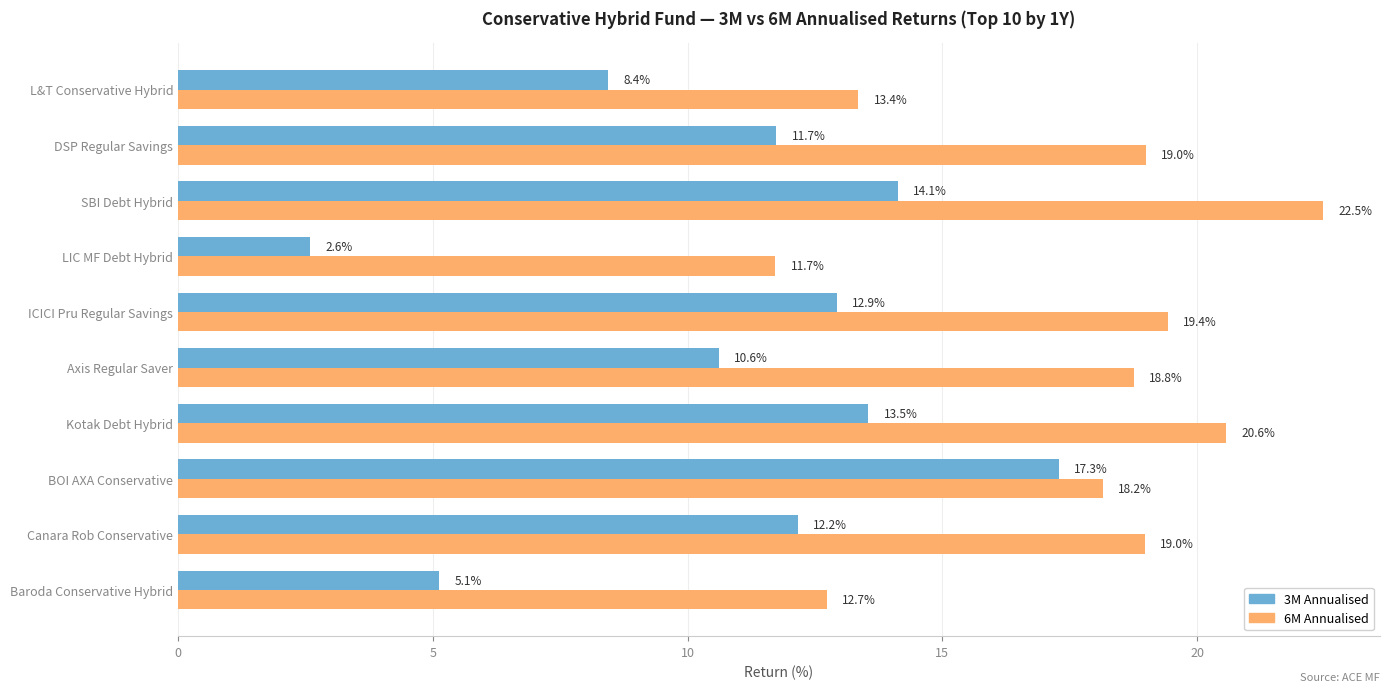

At how many categories does at least one series exceed 20?

2